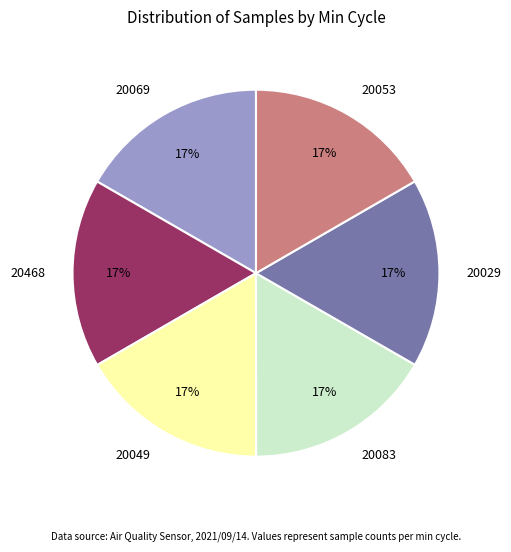

Count the number of slices in the pie.

6